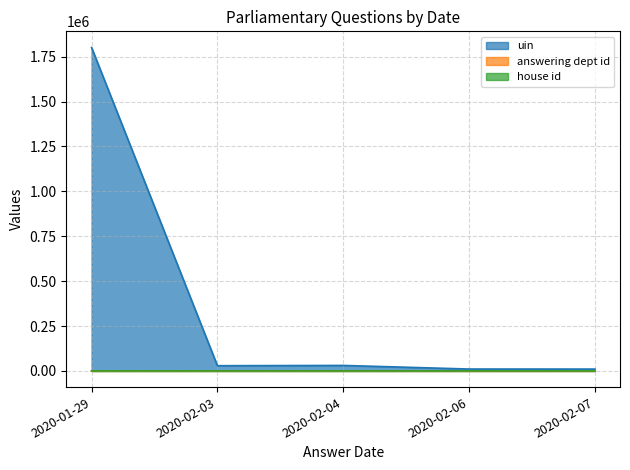

Between 7 and 5, which is larger?

5